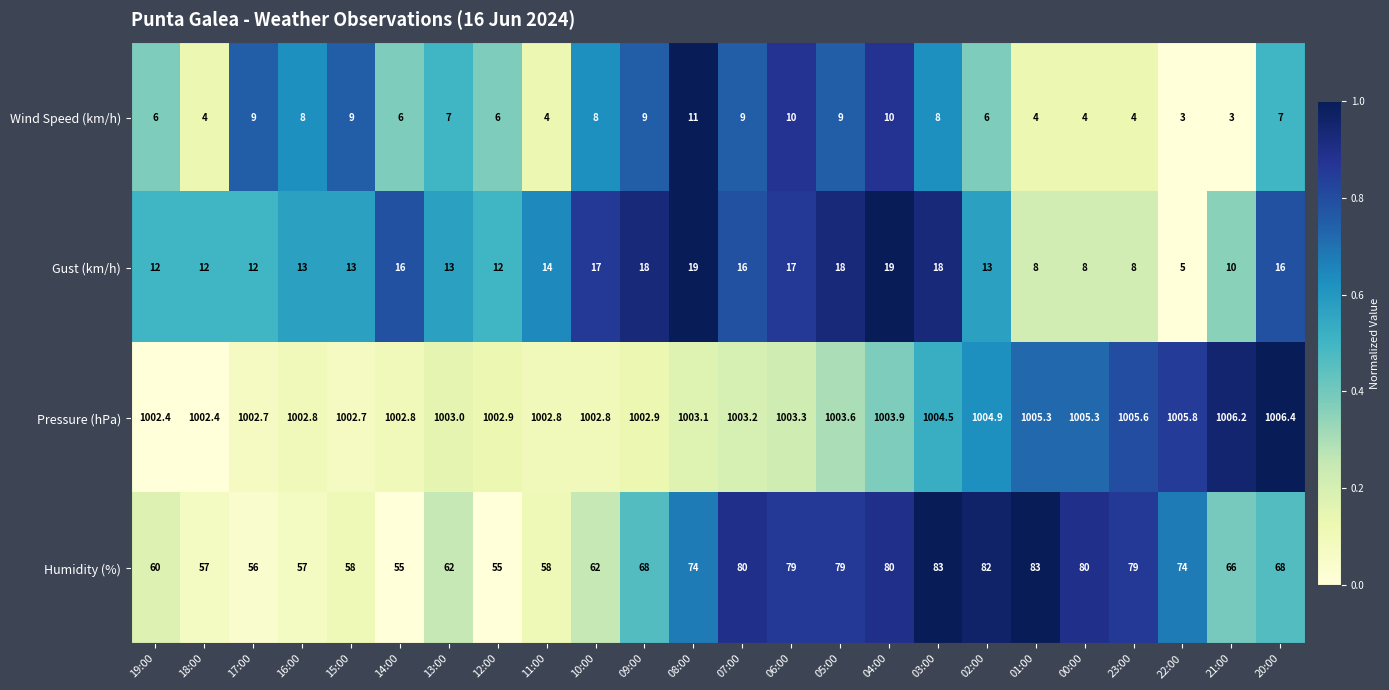

Count the number of data series in this chart.

4